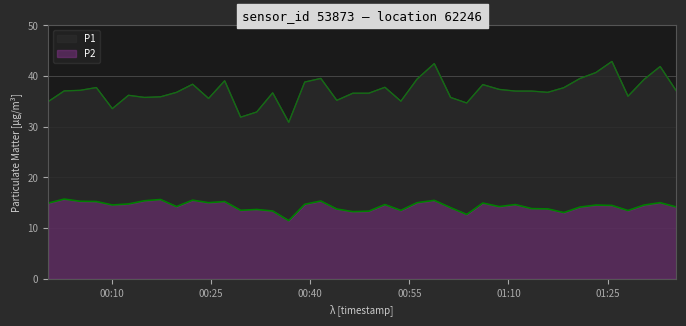

True or false: P1 has more than 0 interior local peaks.

True